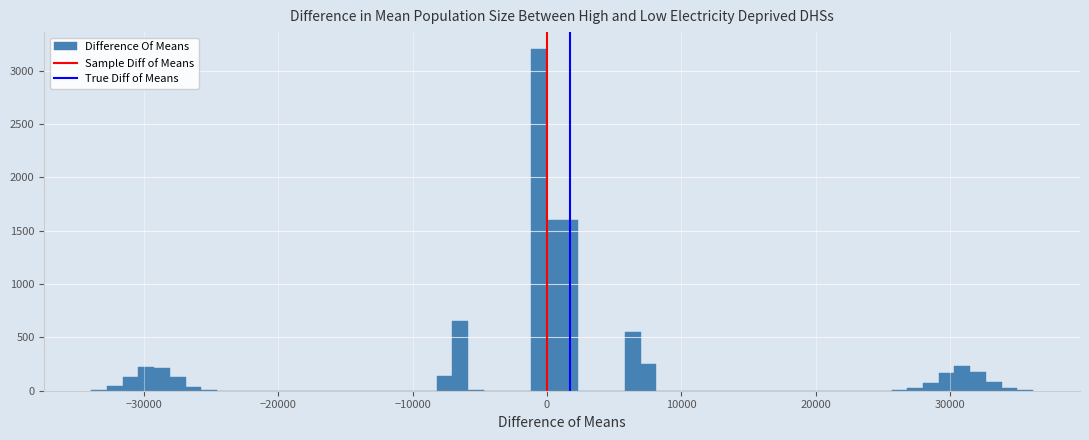

Read against the x-axis, roughly where is the centre of the tallest bar?

-1000